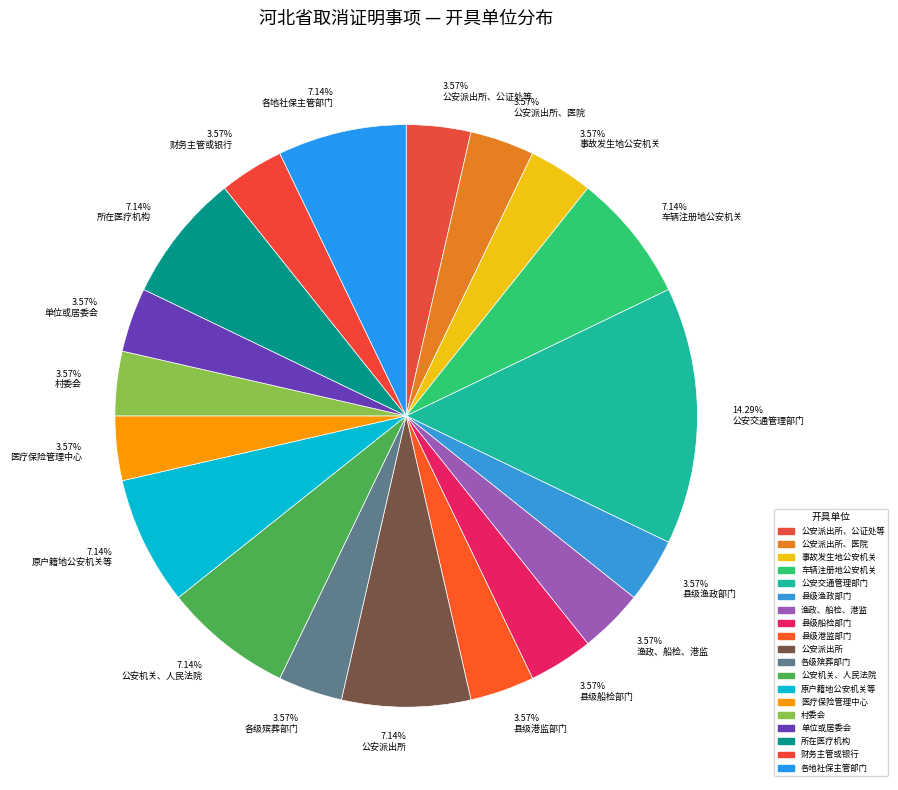

Does any single category account for the majority?

No